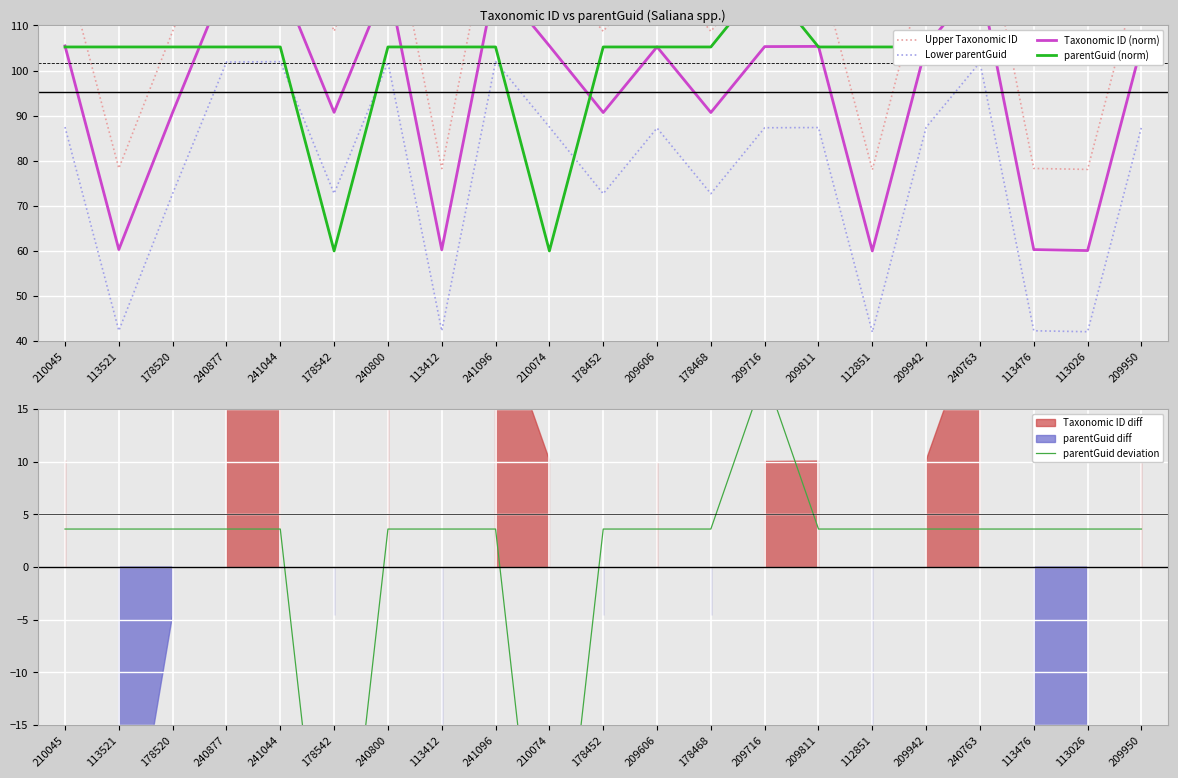

Reading left to right, list all the values displayed in this chart.

Upper Taxonomic ID: 123.5	78.3	108.7	137.9	138.0	108.7	137.9	78.3	138.0	123.5	108.7	123.3	108.7	123.3	123.4	78.0	123.4	137.8	78.3	78.1	123.4
Lower parentGuid: 87.5	42.3	72.7	101.9	102.0	72.7	101.9	42.3	102.0	87.5	72.7	87.3	72.7	87.3	87.4	42.0	87.4	101.8	42.3	42.1	87.4
Taxonomic ID (norm): 105.5	60.3	90.7	119.9	120.0	90.7	119.9	60.3	120.0	105.5	90.7	105.3	90.7	105.3	105.4	60.0	105.4	119.8	60.3	60.1	105.4
parentGuid (norm): 105.2	105.2	105.2	105.2	105.2	60.0	105.2	105.2	105.2	60.0	105.2	105.2	105.2	120.0	105.2	105.2	105.2	105.2	105.2	105.2	105.2
parentGuid deviation: 3.6	3.6	3.6	3.6	3.6	-41.6	3.6	3.6	3.6	-41.6	3.6	3.6	3.6	18.4	3.6	3.6	3.6	3.6	3.6	3.6	3.6